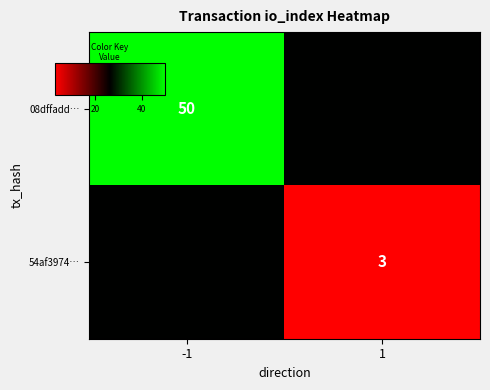

Which category has the highest value in the 54af3974… series?

-1